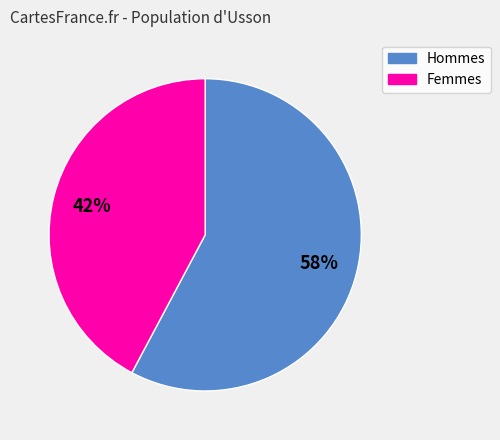

Is there any slice that represents more than half of the pie?

Yes